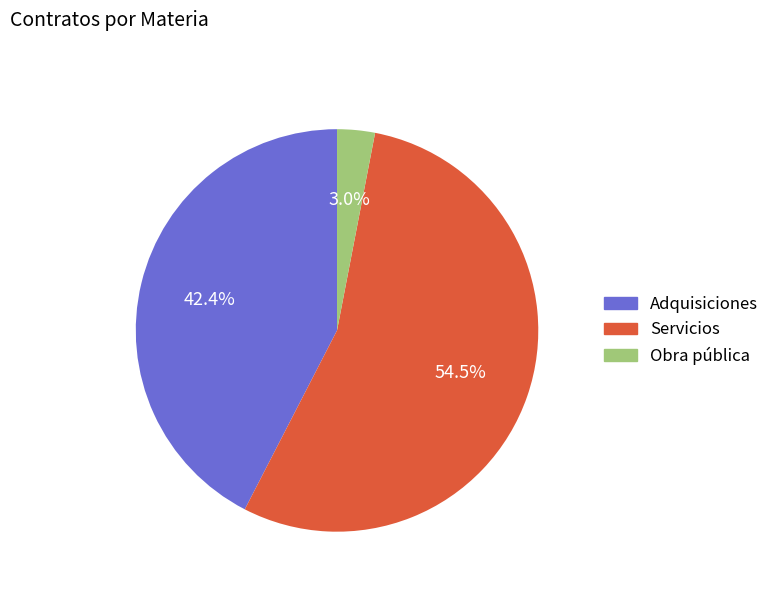

Which category has the smallest portion of the pie?

Obra pública